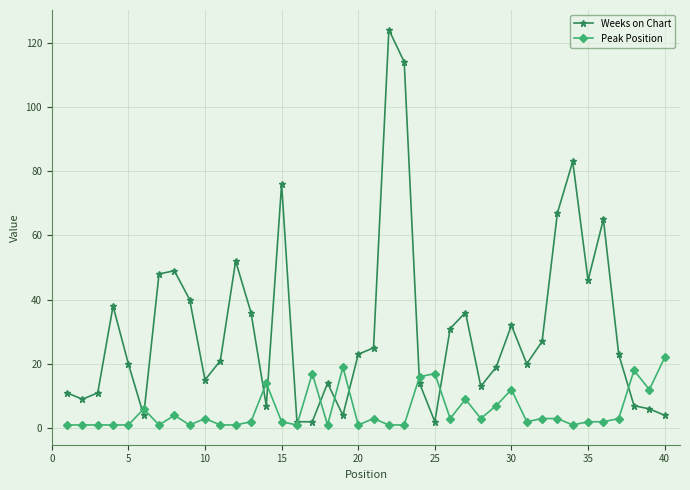

What is the difference between the maximum and minimum values in the Peak Position series?

21